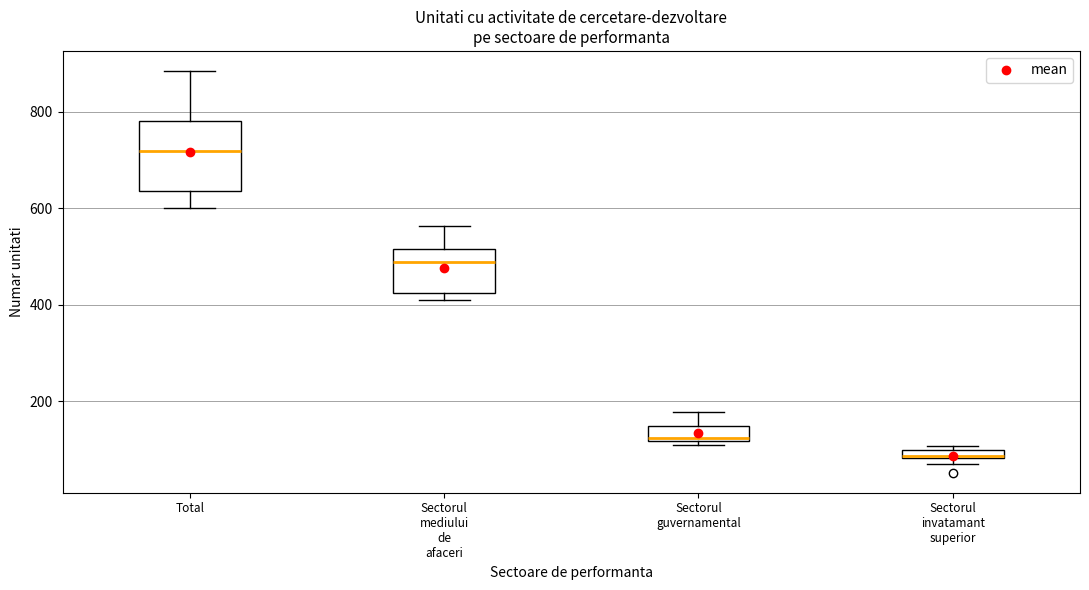

Which box's median line is the lowest?

Sectorul invatamant superior